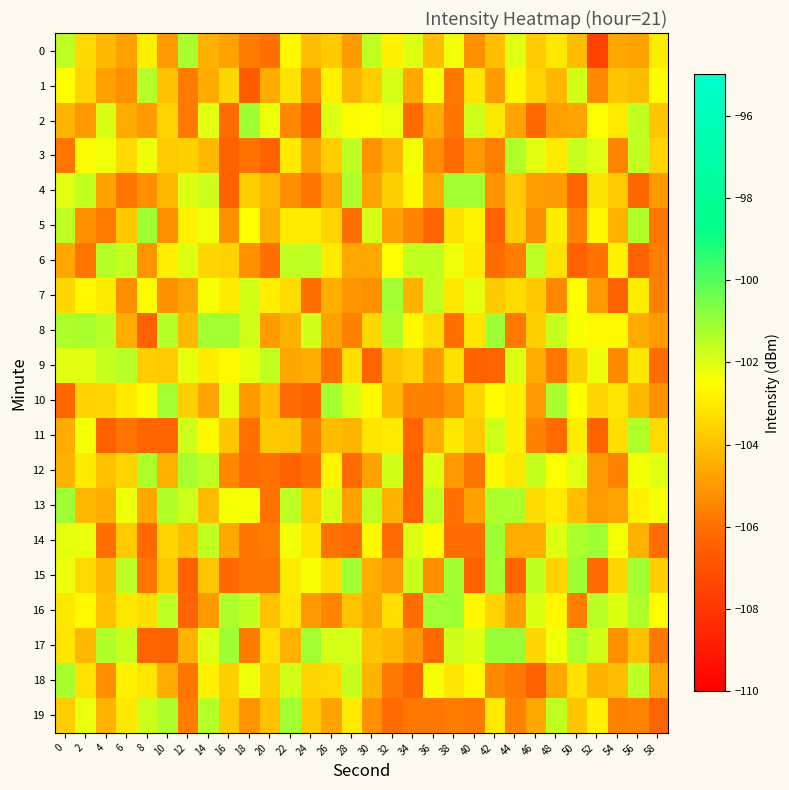

What is the spread (max minus min) of values at 22?

5.3